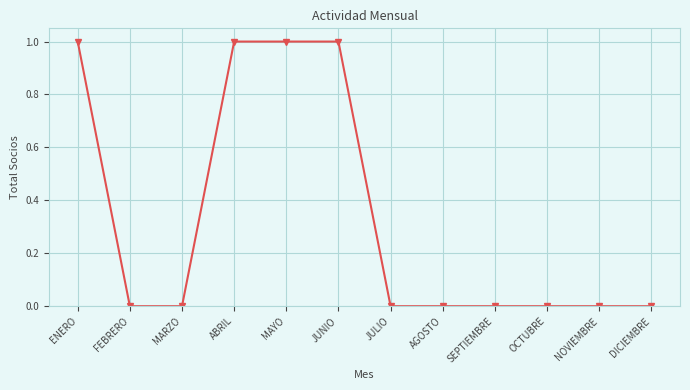

What position from the right is MAYO?

8